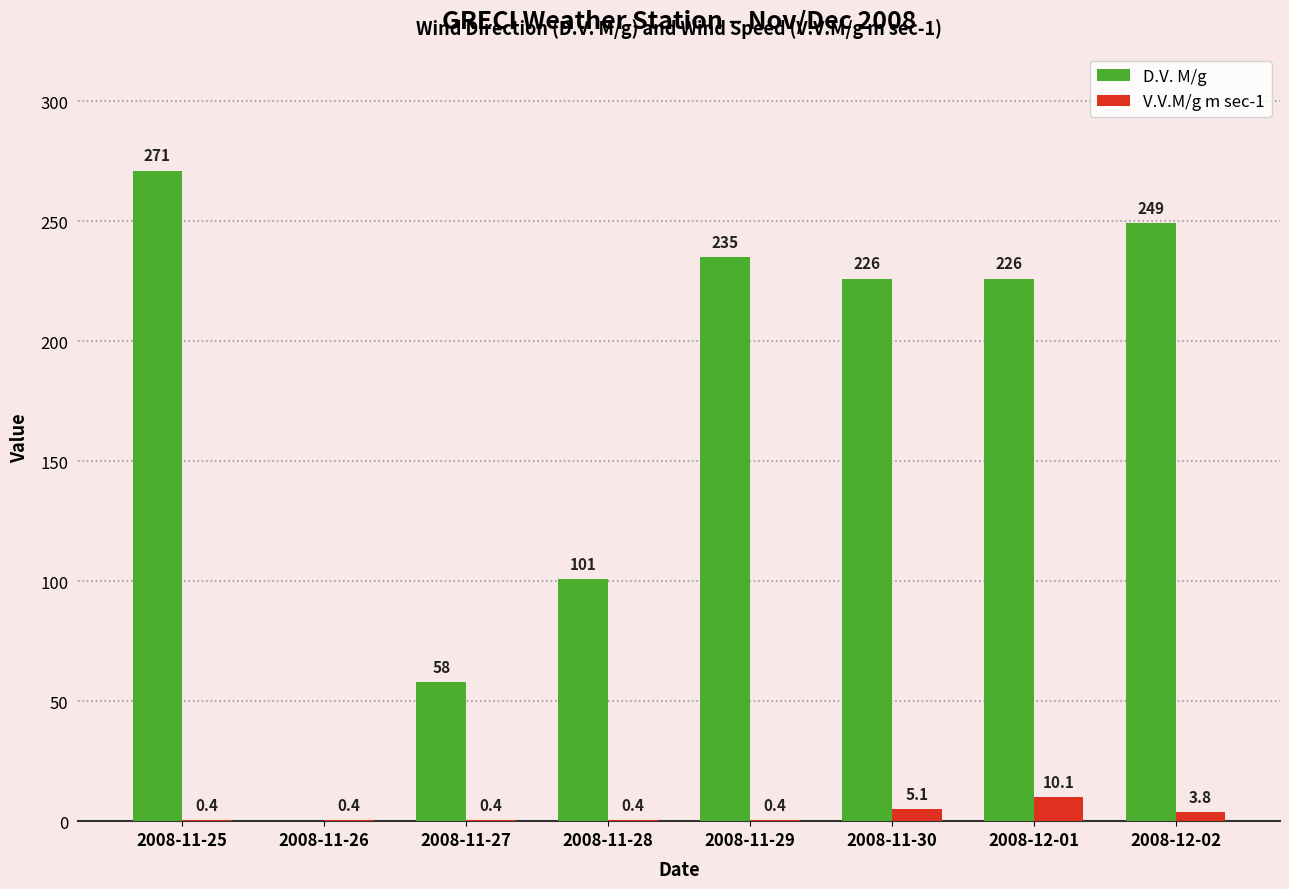

Which category has the highest value across all series?

2008-11-25